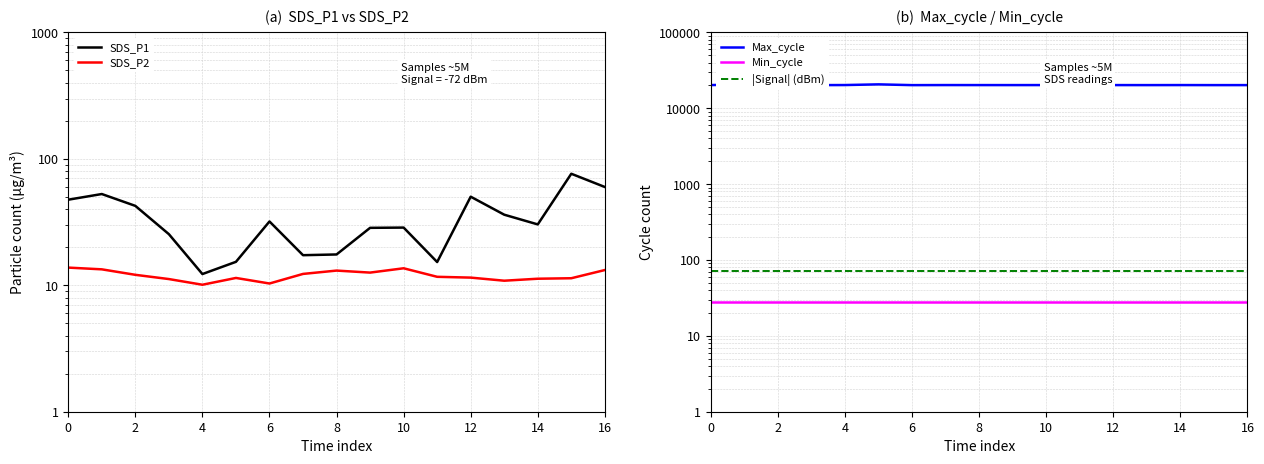

Which series has the largest range (max minus min)?

Max_cycle